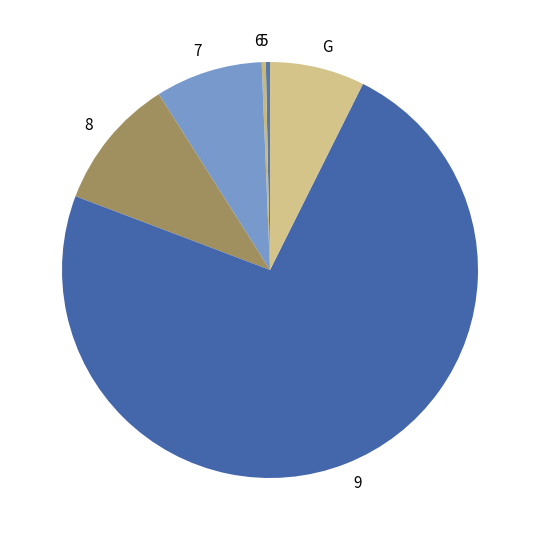

Approximately how many times larger is the value at 8 compared to G?

1.4